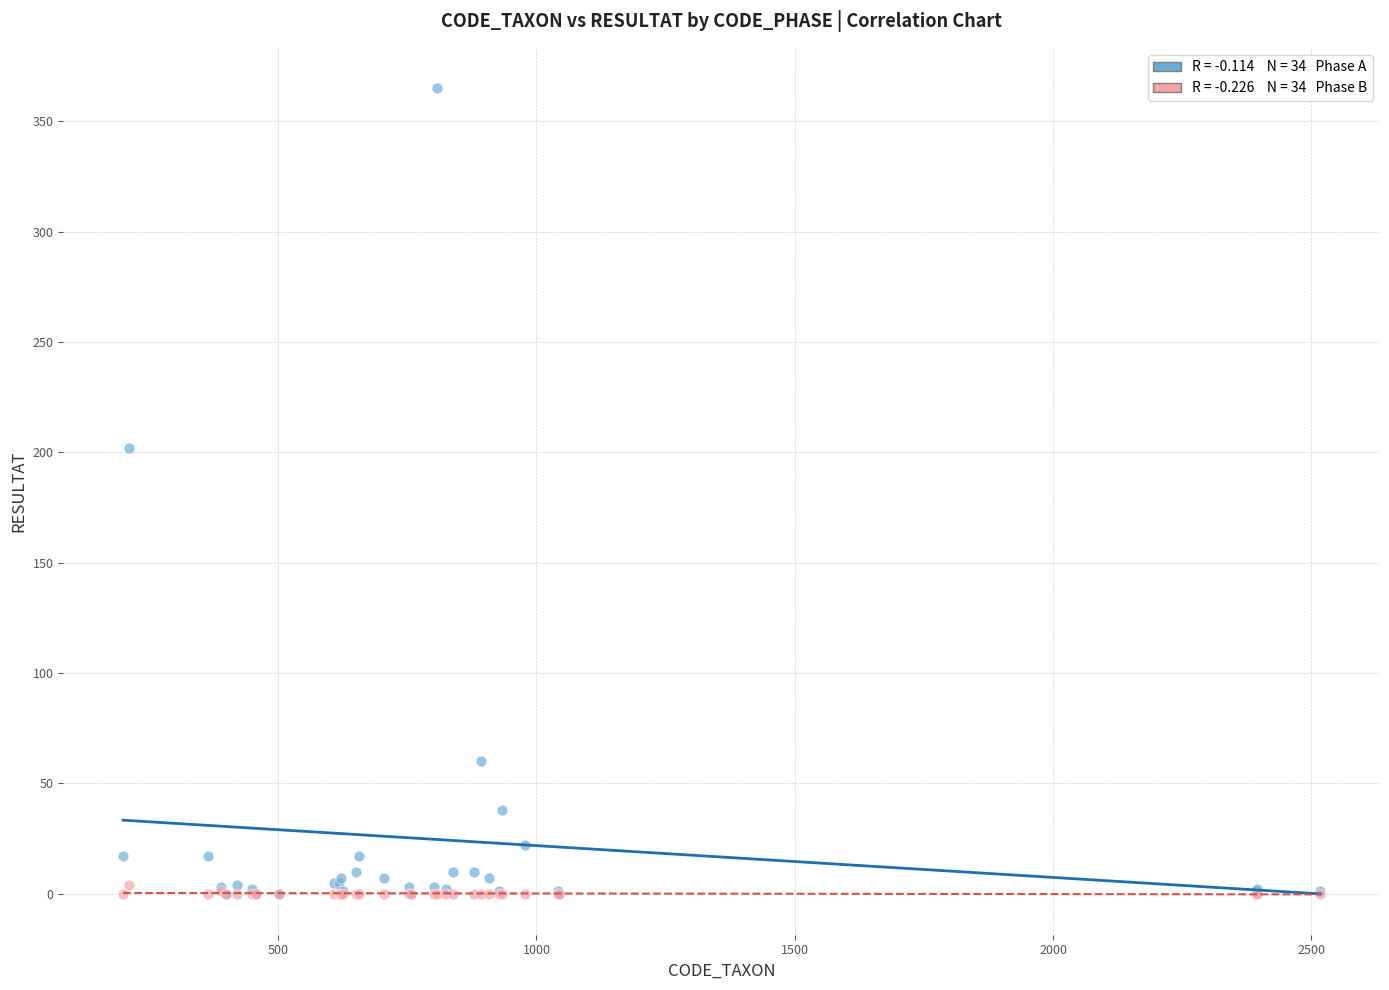

Across all series, what Y value is closest to 182?

202